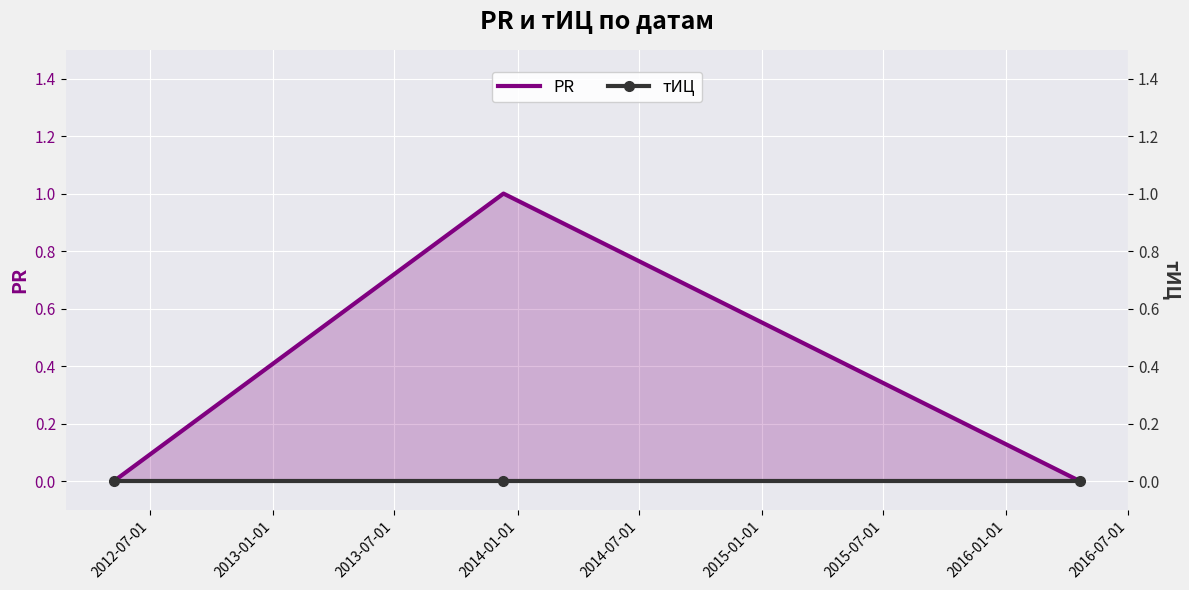

True or false: тИЦ has a value of 0 at 2013-07-01.

True